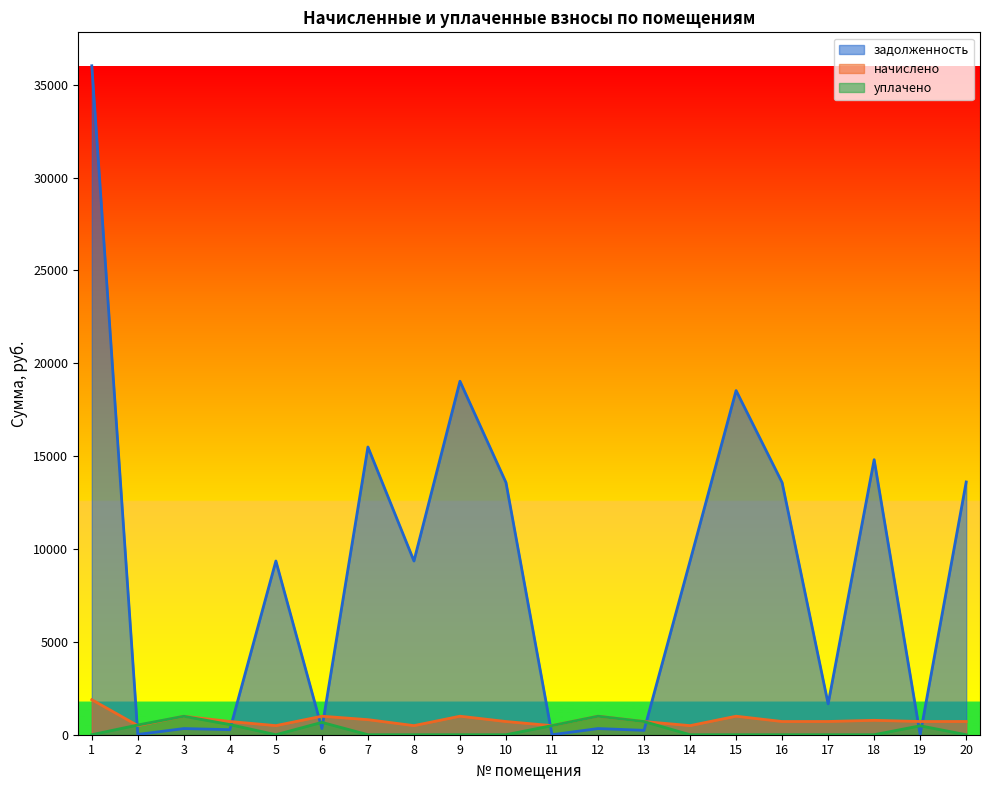

Between 5 and 7, which series saw the biggest shift?

задолженность